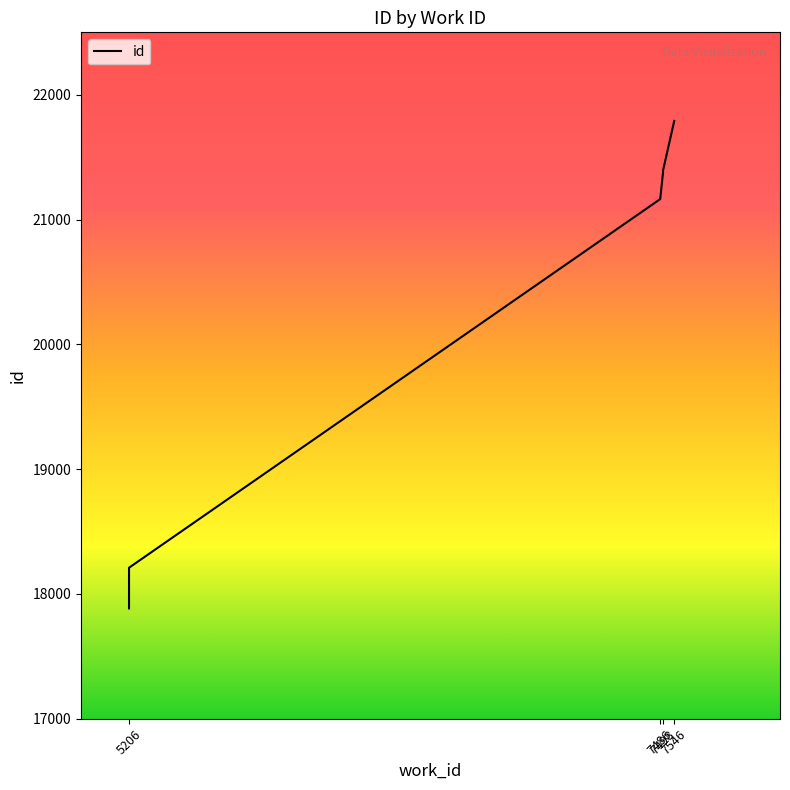

Approximately how many times larger is the value at 7498 compared to 5206?

1.2